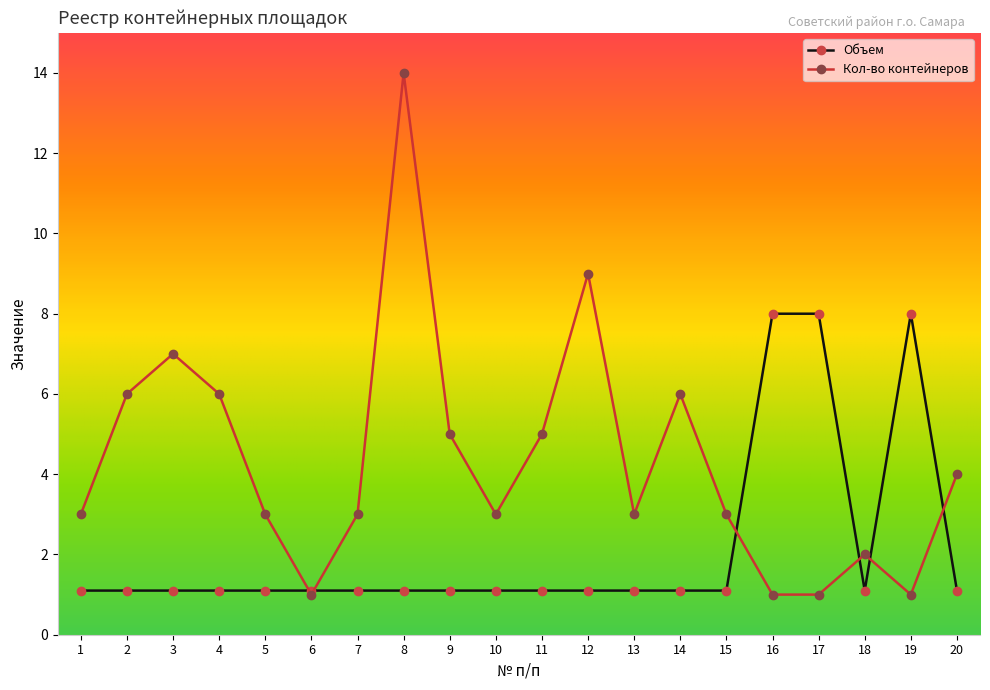

Reading right to left, list all the values displayed in this chart.

Объем: 20=1.1	19=8.0	18=1.1	17=8.0	16=8.0	15=1.1	14=1.1	13=1.1	12=1.1	11=1.1	10=1.1	9=1.1	8=1.1	7=1.1	6=1.1	5=1.1	4=1.1	3=1.1	2=1.1	1=1.1
Кол-во контейнеров: 20=4.0	19=1.0	18=2.0	17=1.0	16=1.0	15=3.0	14=6.0	13=3.0	12=9.0	11=5.0	10=3.0	9=5.0	8=14.0	7=3.0	6=1.0	5=3.0	4=6.0	3=7.0	2=6.0	1=3.0